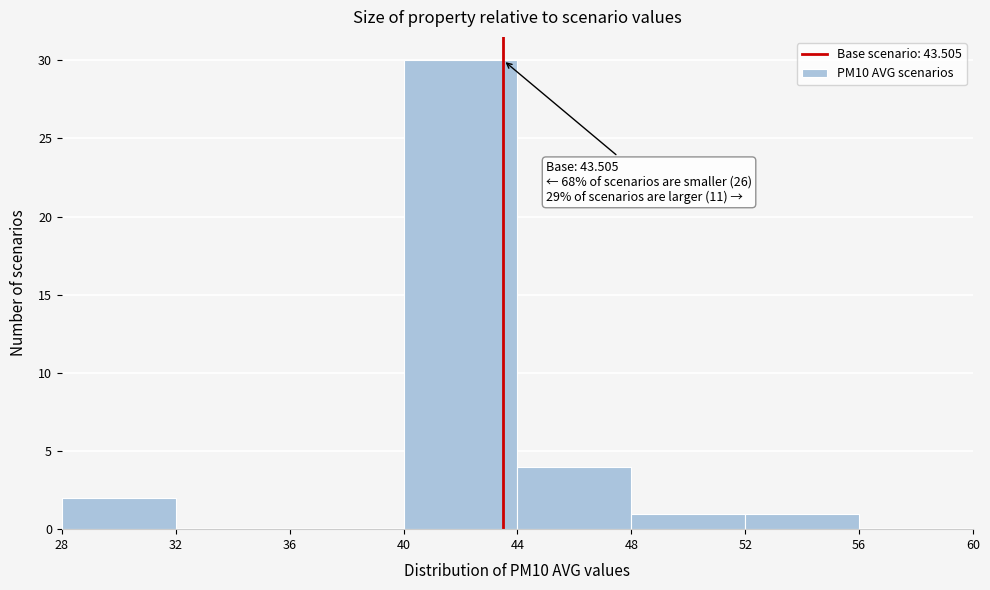

Which range on the x-axis has the tallest bar?

40 to 44